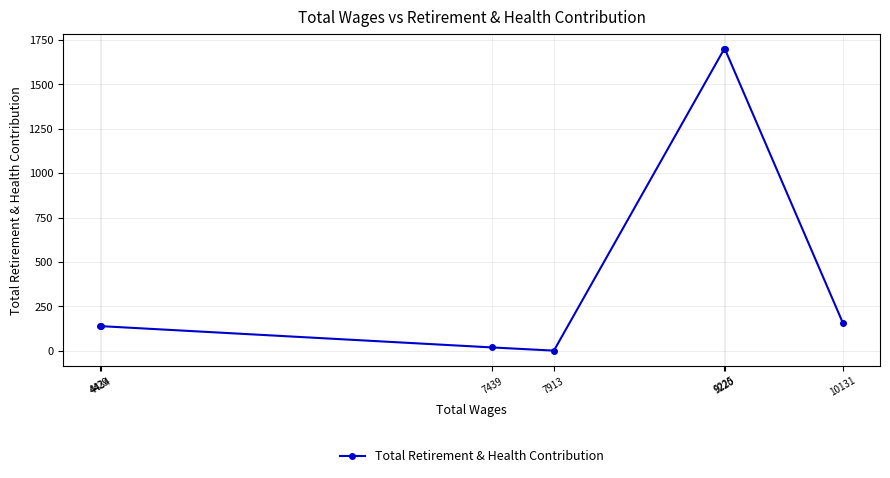

What is the value of the 6th point from the left?

1700